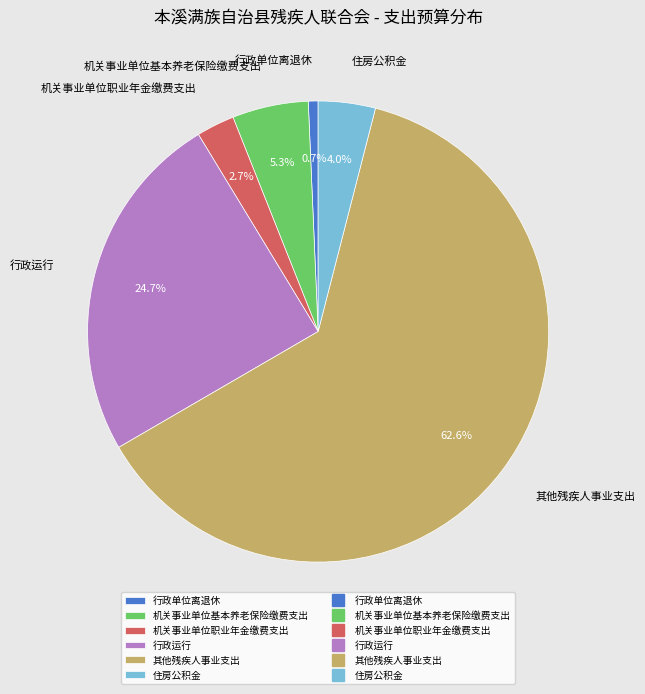

To the nearest percent, what percentage of the pie is 住房公积金?

4%